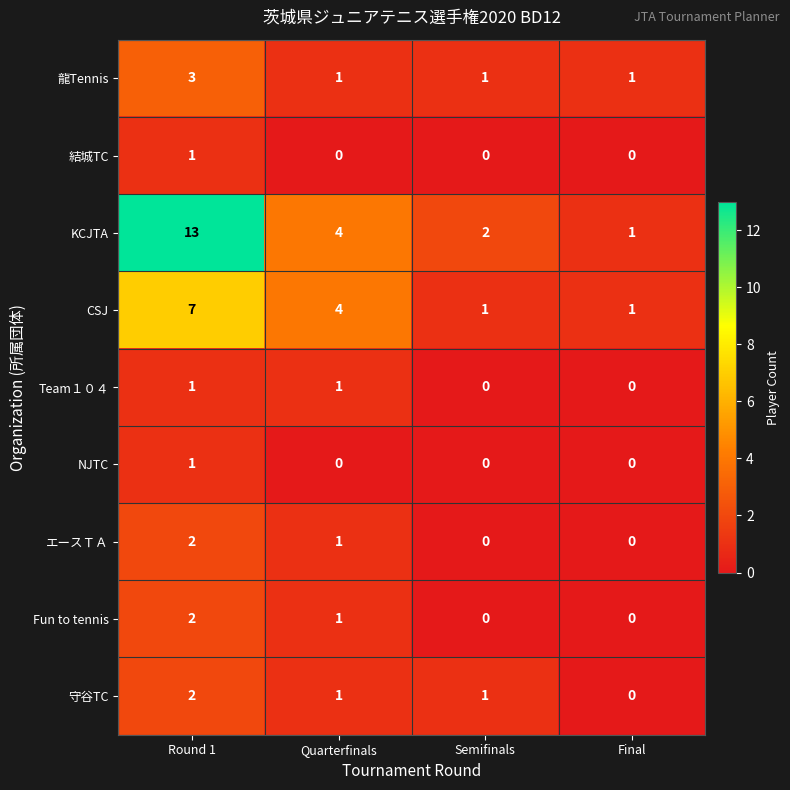

True or false: Fun to tennis has a value of 2 at Round 1.

True